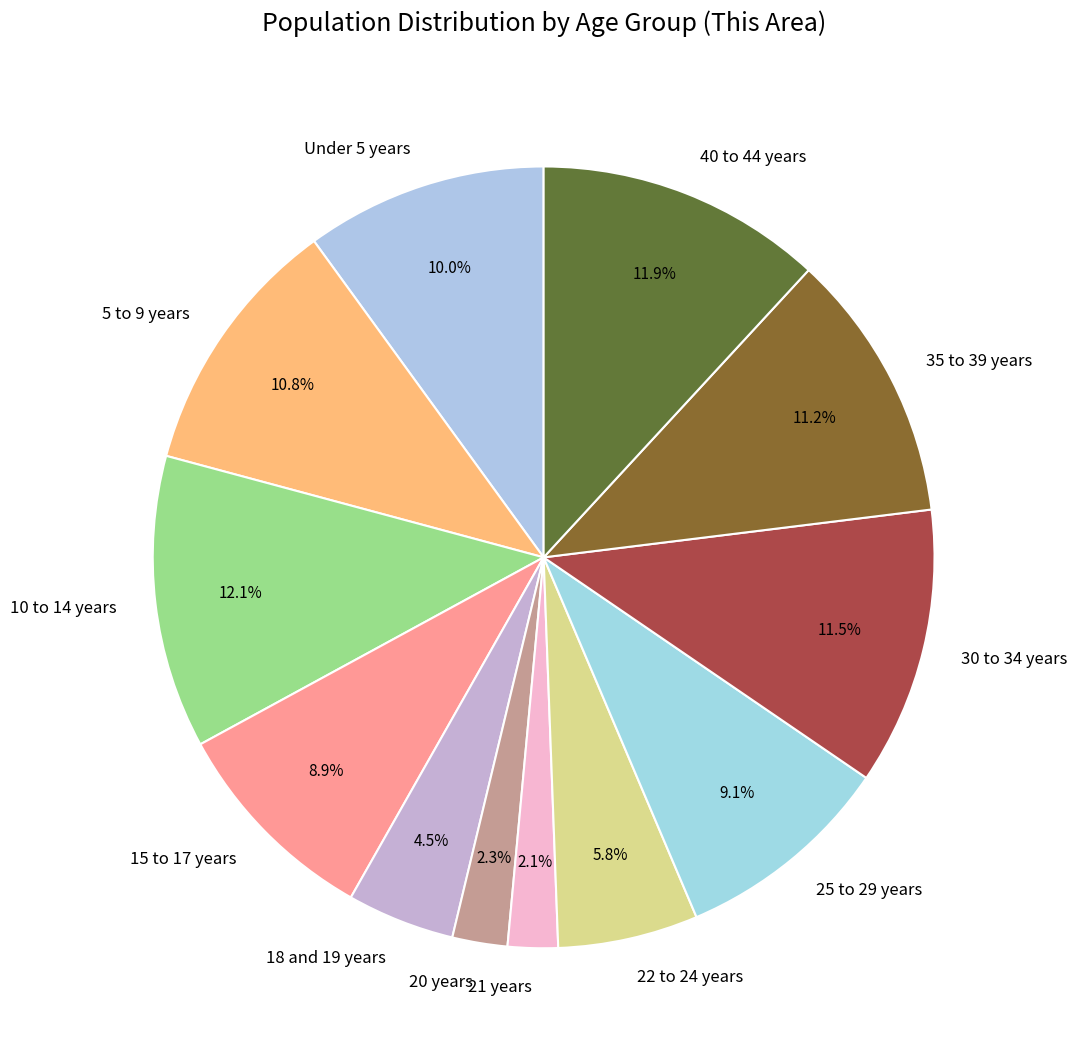

The 40 to 44 years slice represents 1% of the pie. True or false?

False